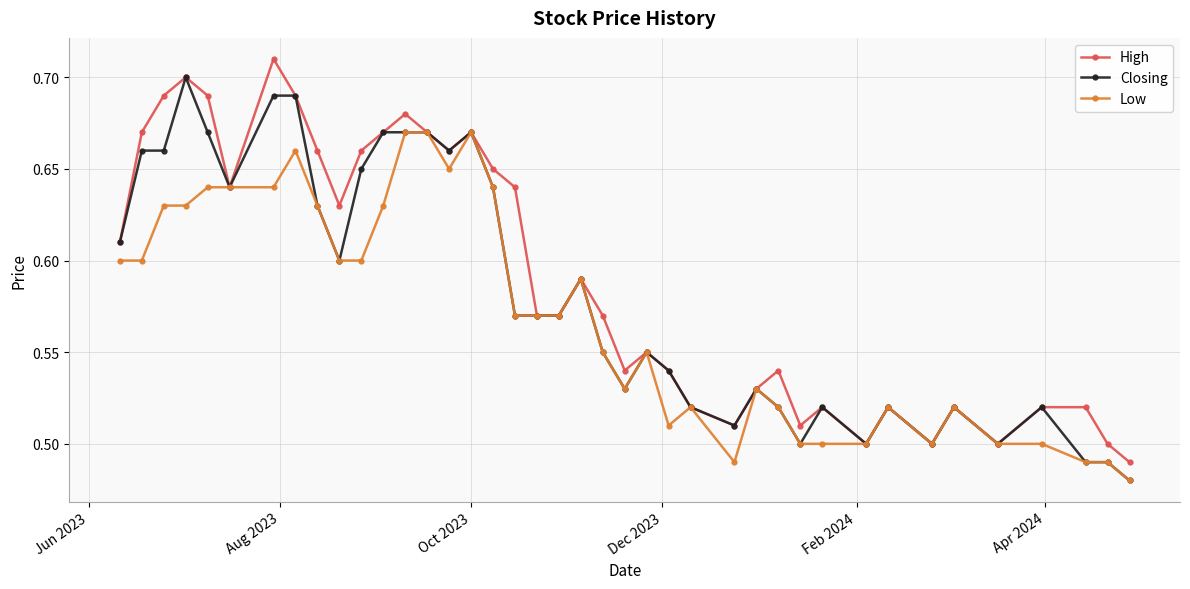

Rank the series by their maximum value, from lowest to highest.

Low, Closing, High